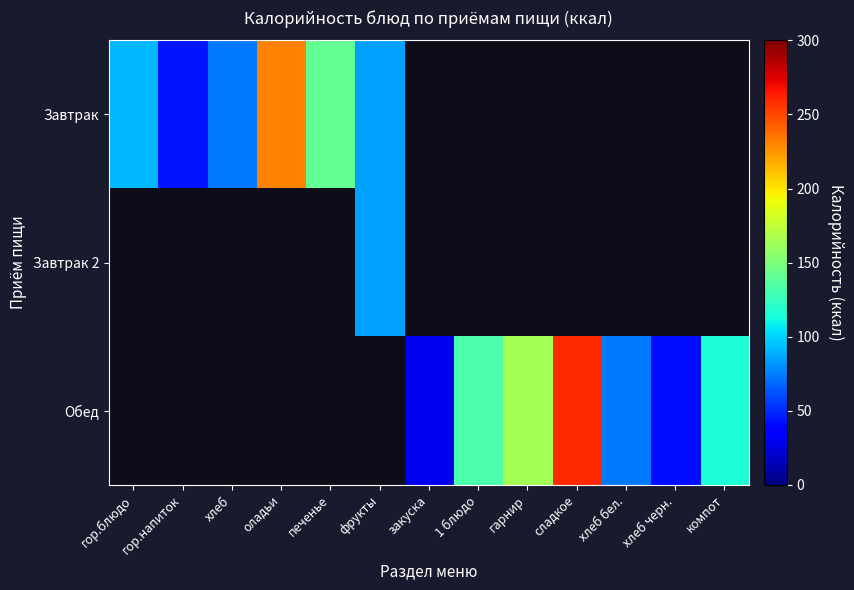

At which label is Завтрак closest to 137?

печенье